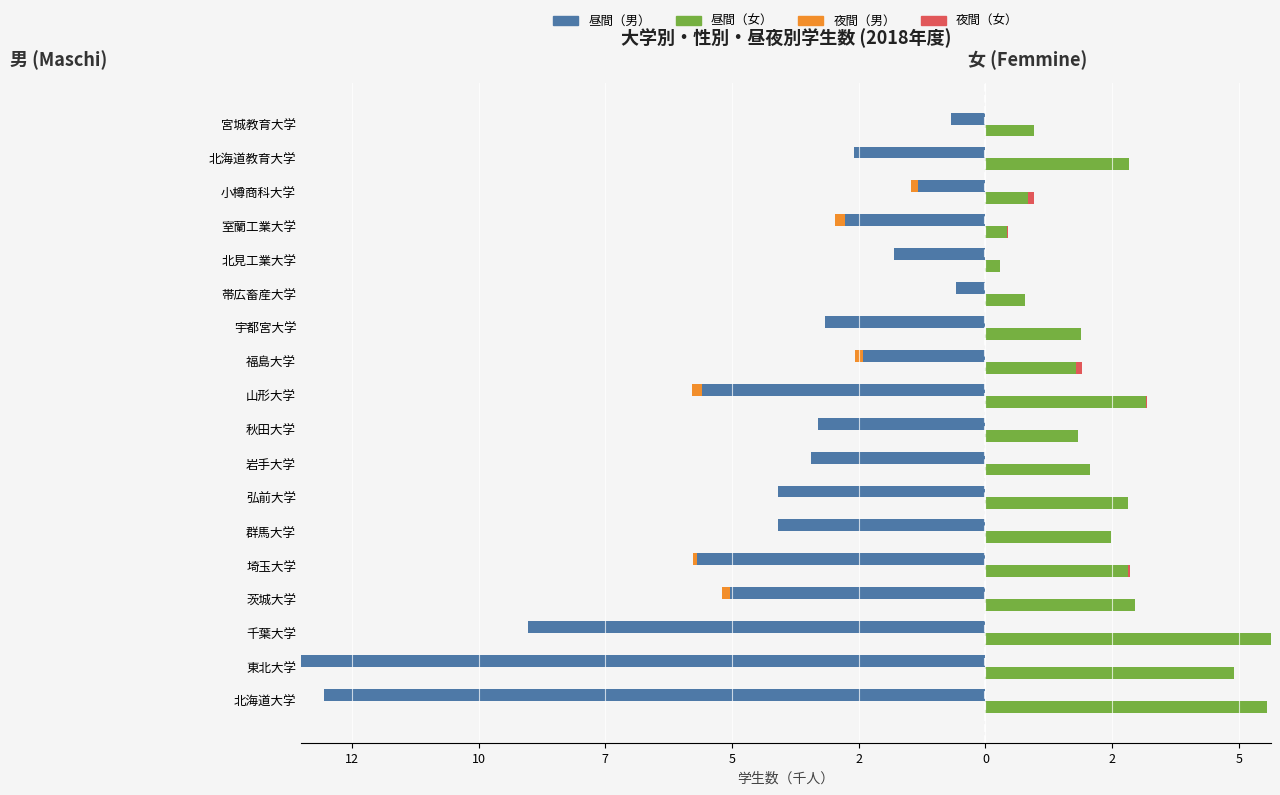

What is the difference between the second highest and second lowest values in the 男_昼間 series?

12.4